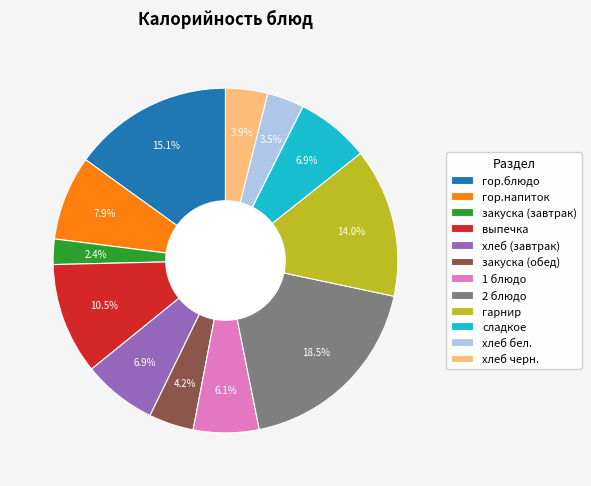

The закуска (обед) slice represents 4% of the pie. True or false?

True